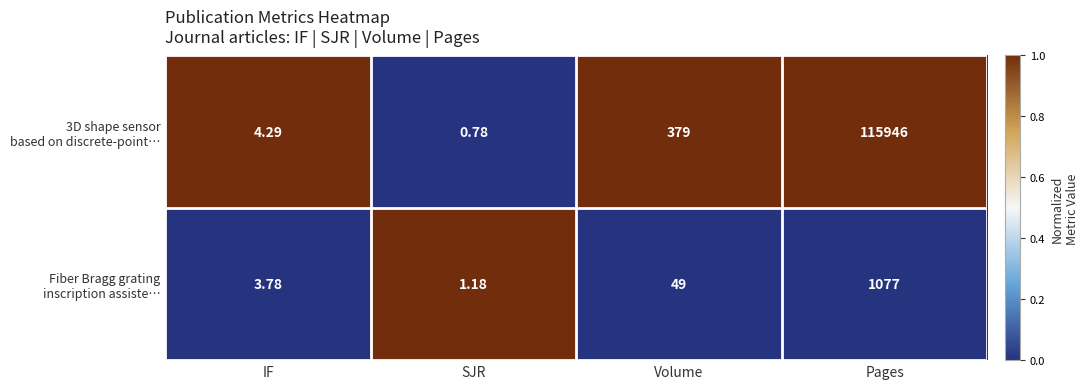

Which label corresponds to the smallest value in the chart?

SJR